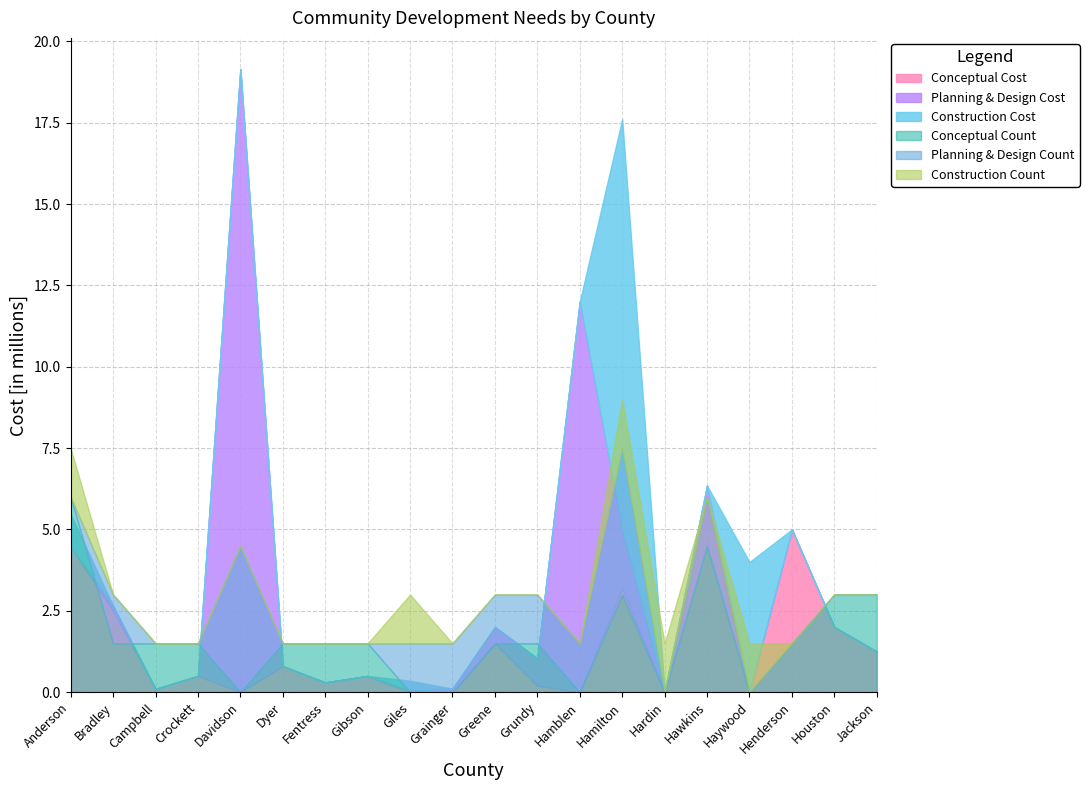

Does the chart have visible grid lines?

Yes